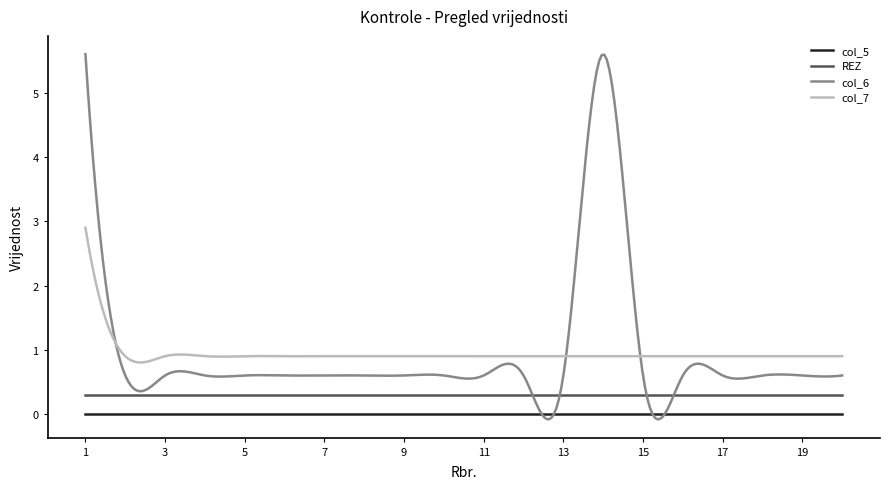

What is the highest value of the col_6 series?

5.6